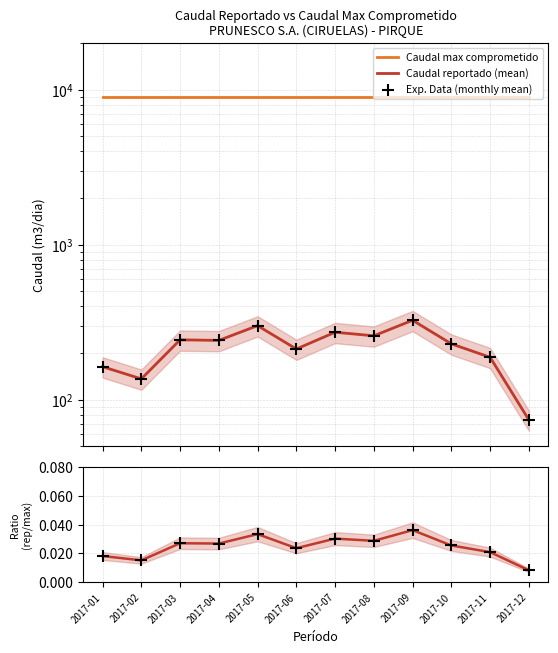

Which series contains the highest Y value?

Caudal max comprometido